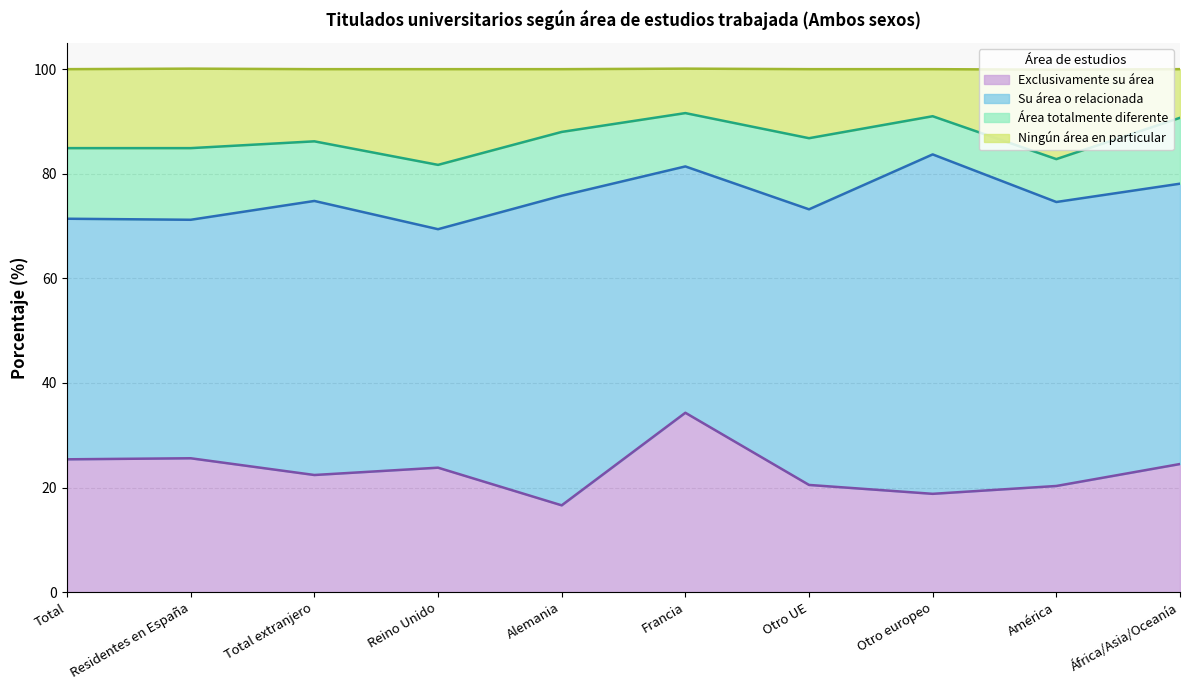

What is the highest value of the Exclusivamente su área series?

34.3